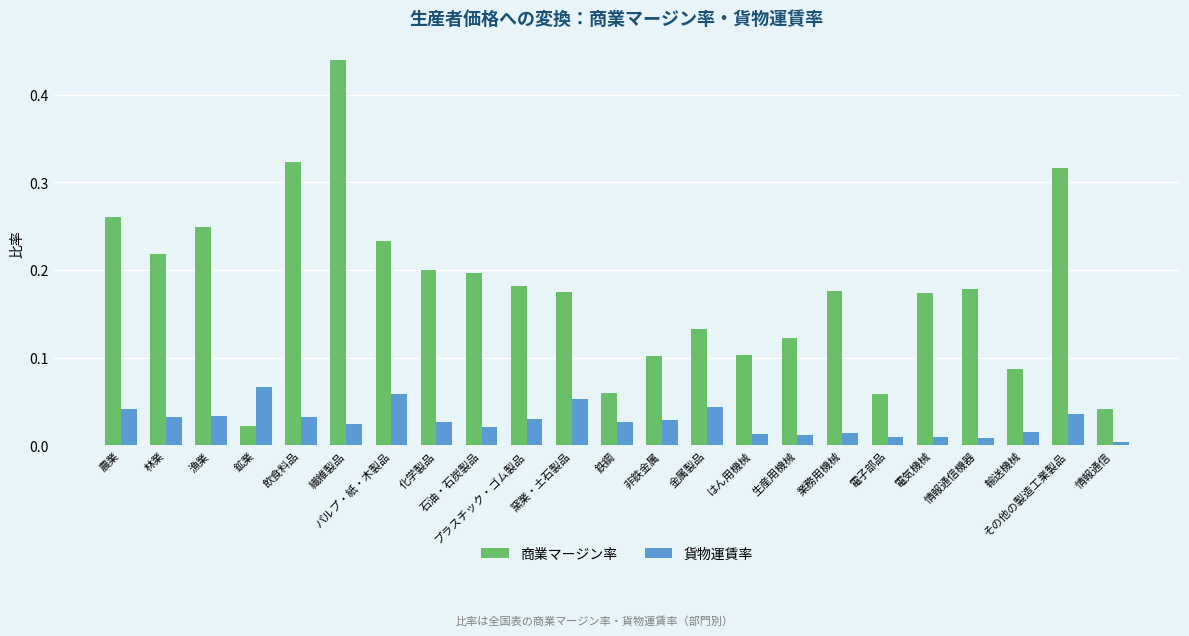

How many bars are there in each group?

2